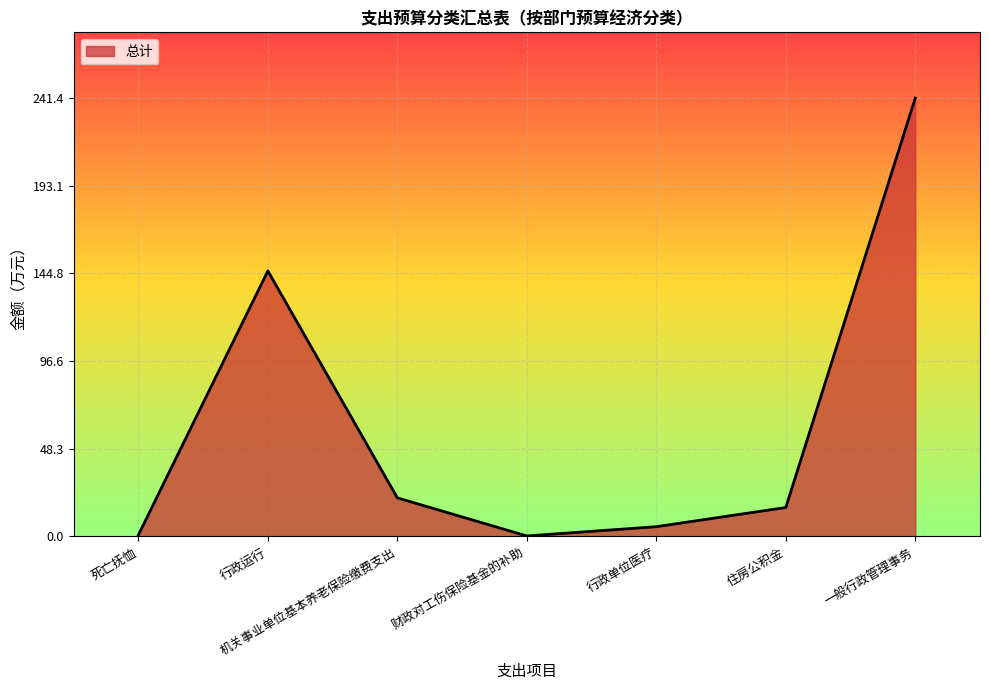

What is the average value?

61.6